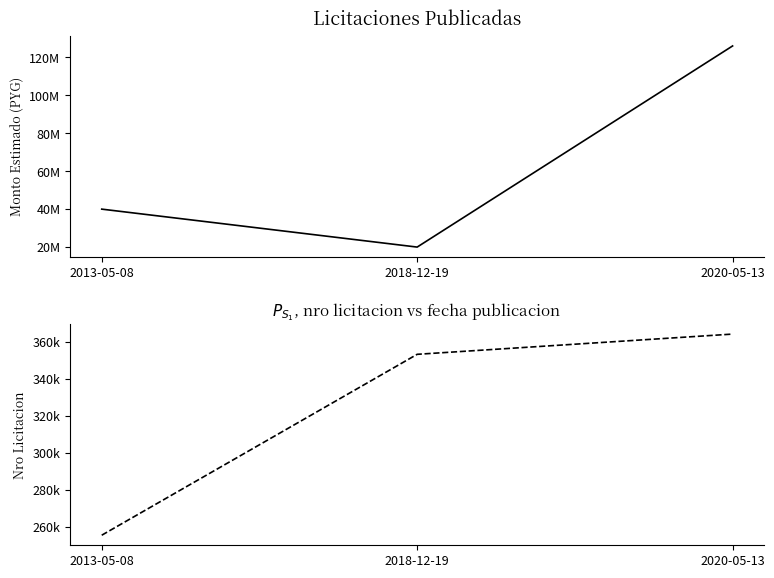

Is it true that monto_estimado equals 126000000 at 2020-05-13?

True